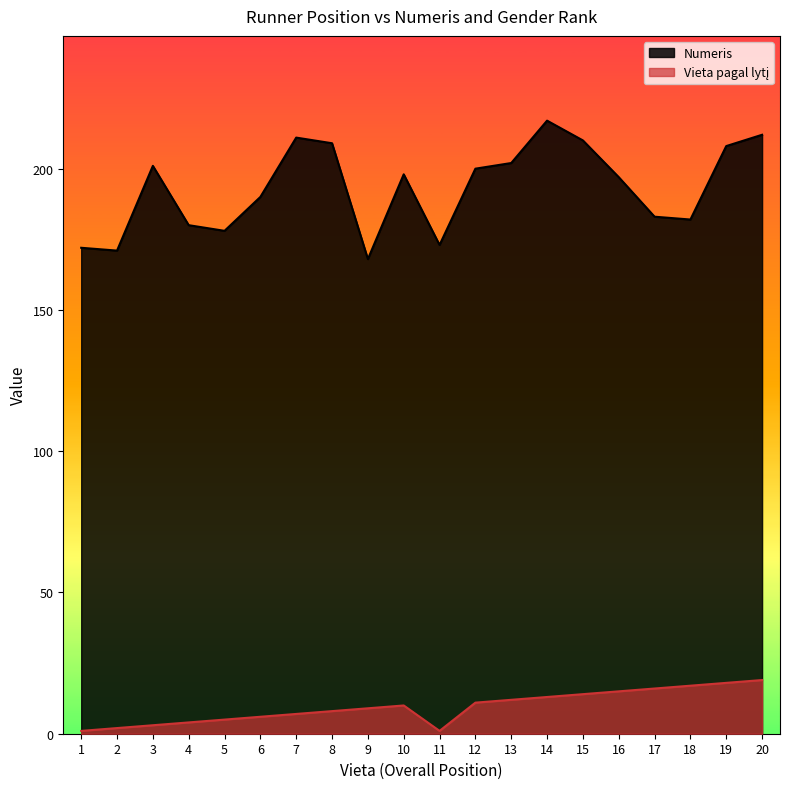

What is the approximate value of Vieta pagal lytį at 3?

3